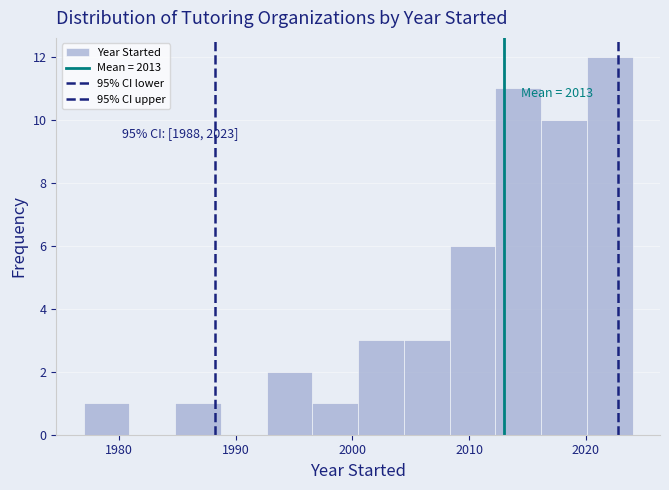

Read against the x-axis, roughly where is the centre of the tallest bar?

2022